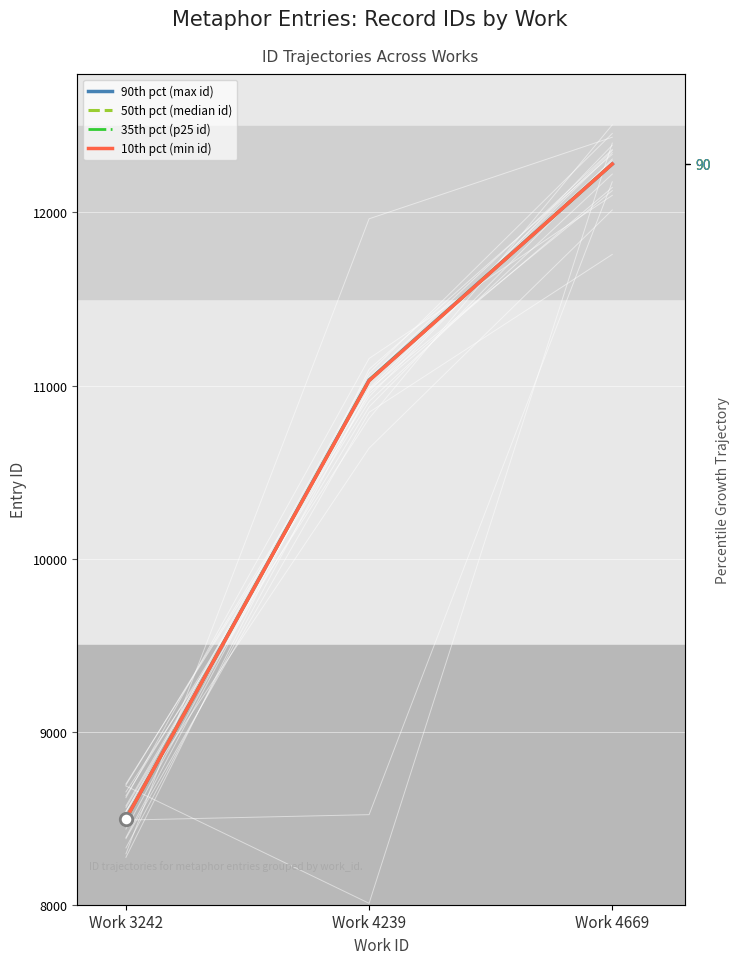

Which series reaches the maximum Y coordinate?

90th pct (max id)